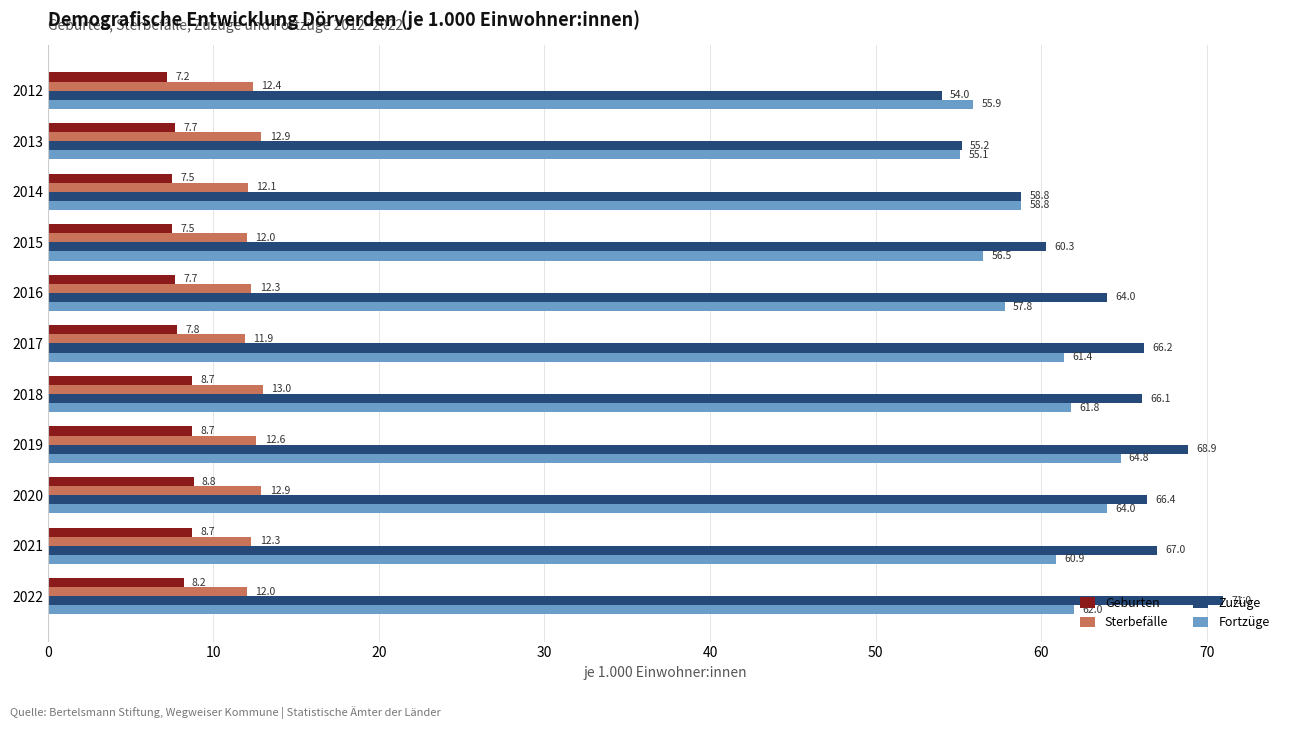

What is the highest value of the Fortzüge series?

64.8